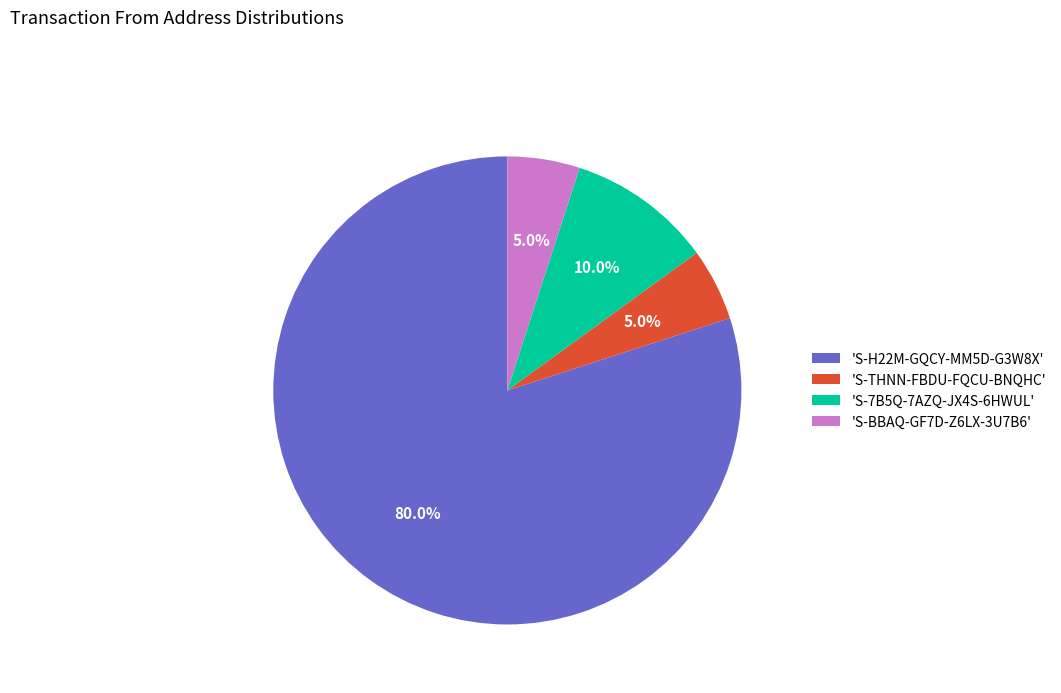

What is the majority slice?

'S-H22M-GQCY-MM5D-G3W8X'